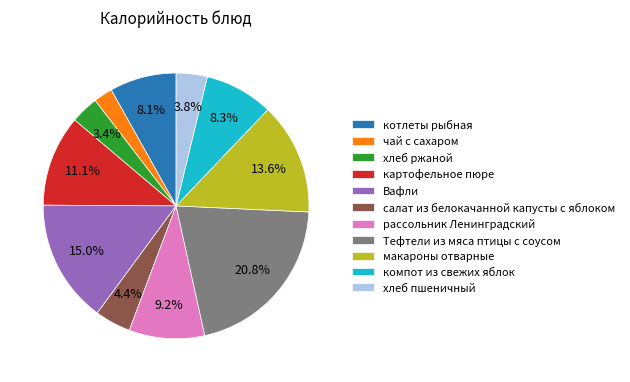

How many slices are in this pie chart?

11